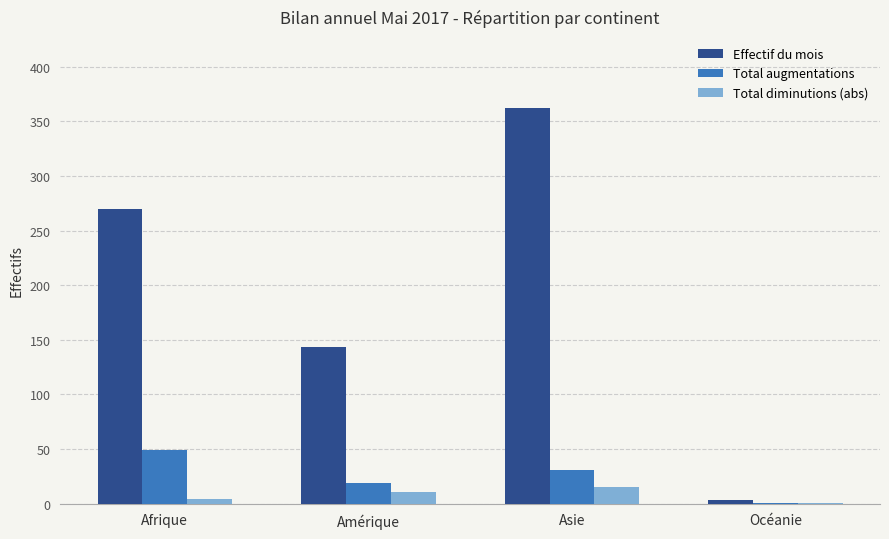

The Effectif du mois series shows 61 at Amérique. True or false?

False